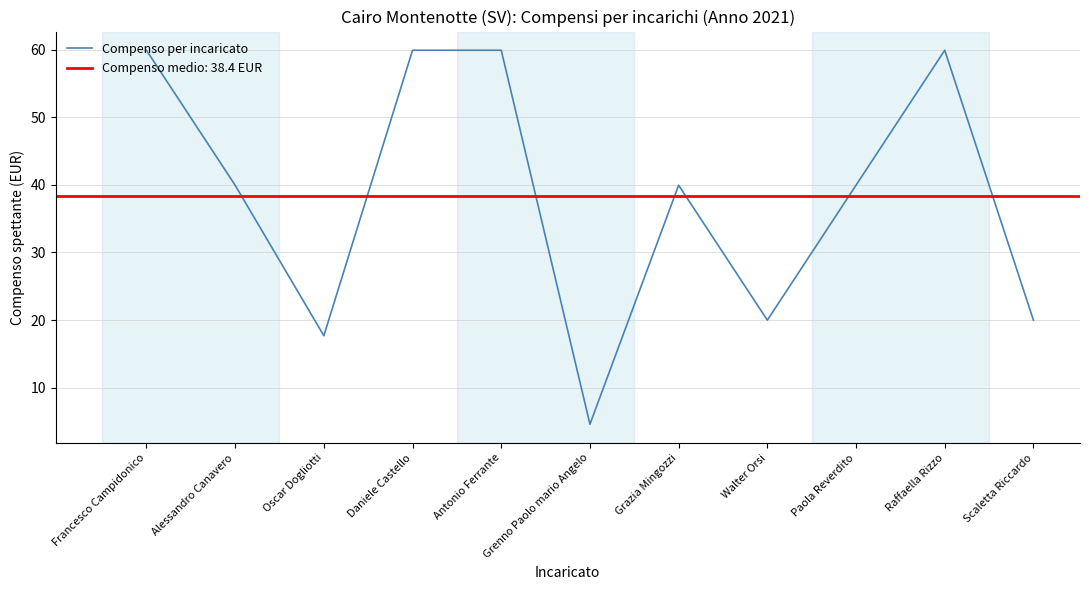

Is it true that the value at Francesco Campidonico is 59.9?

True